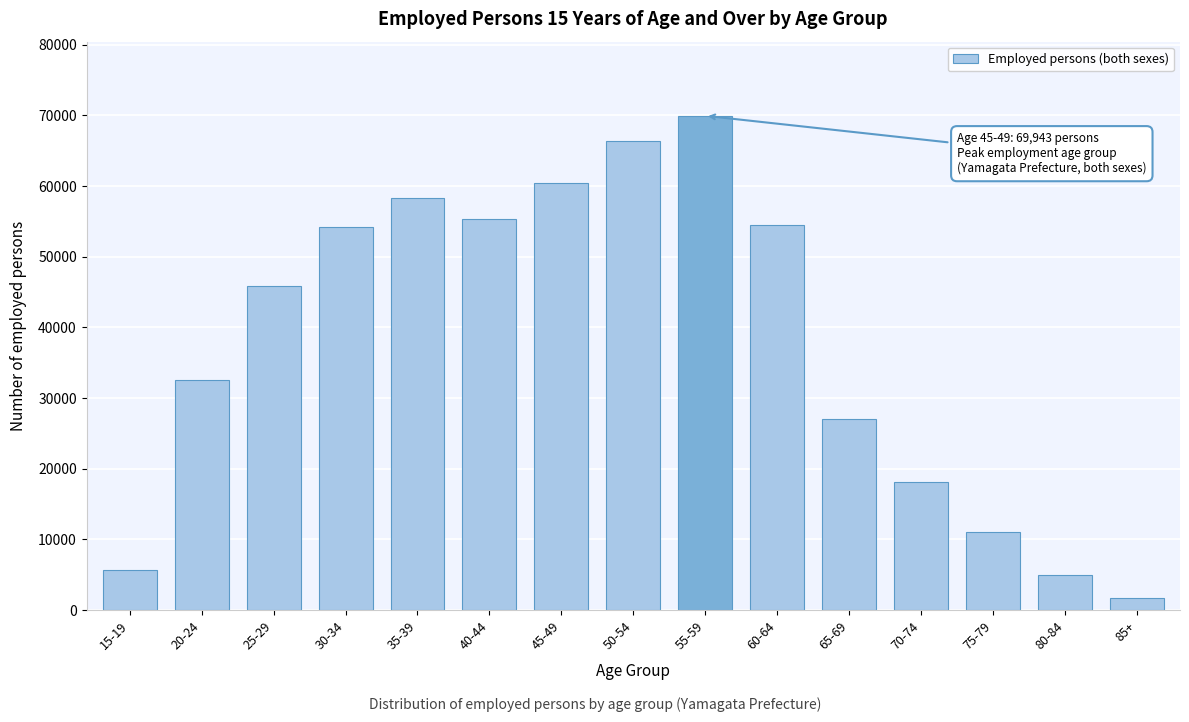

Which label corresponds to the smallest value in the chart?

85+